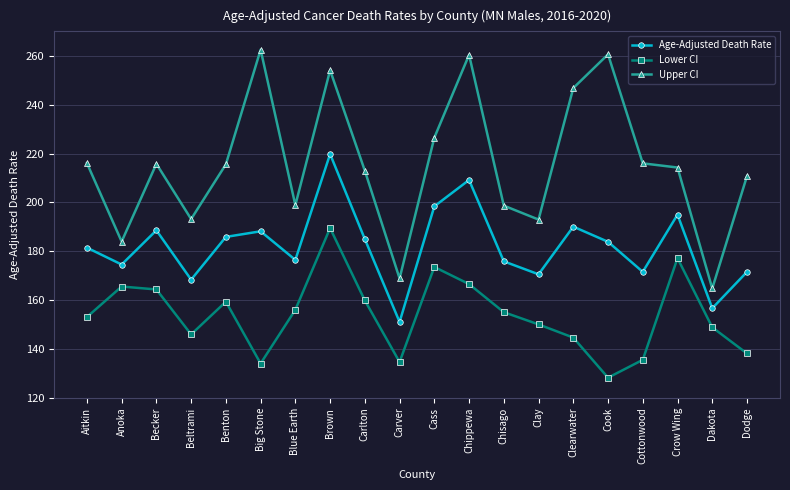

What is the average value of the Upper CI series?

215.7